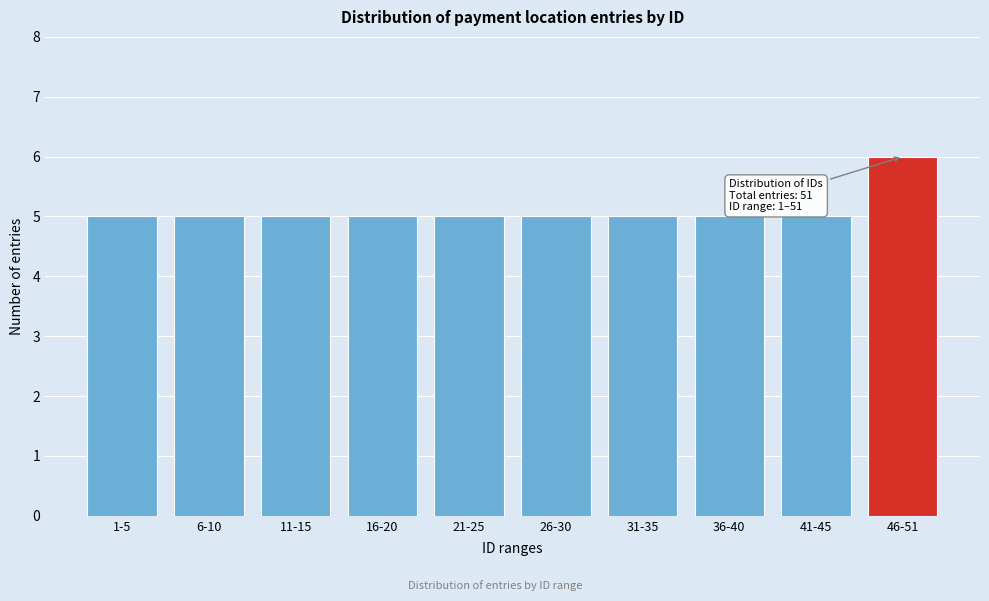

Reading right to left, what are all the values shown in this chart?

46-51=6	41-45=5	36-40=5	31-35=5	26-30=5	21-25=5	16-20=5	11-15=5	6-10=5	1-5=5